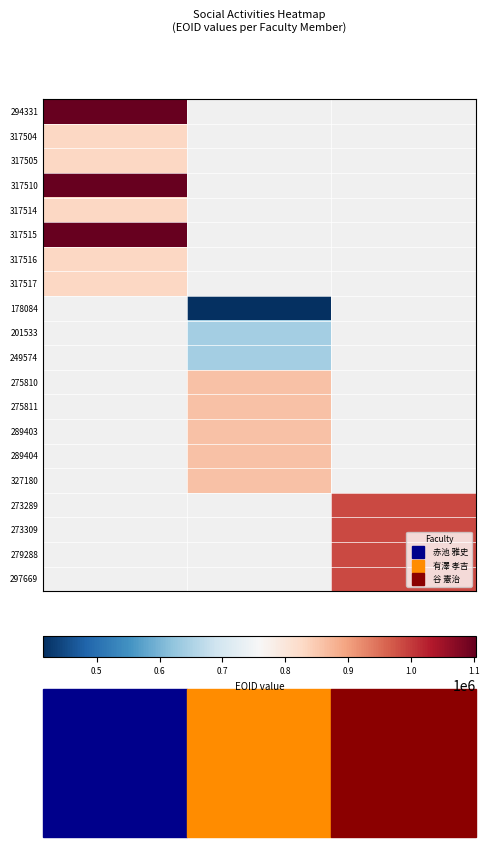

At how many categories does at least one series exceed 667983?

3